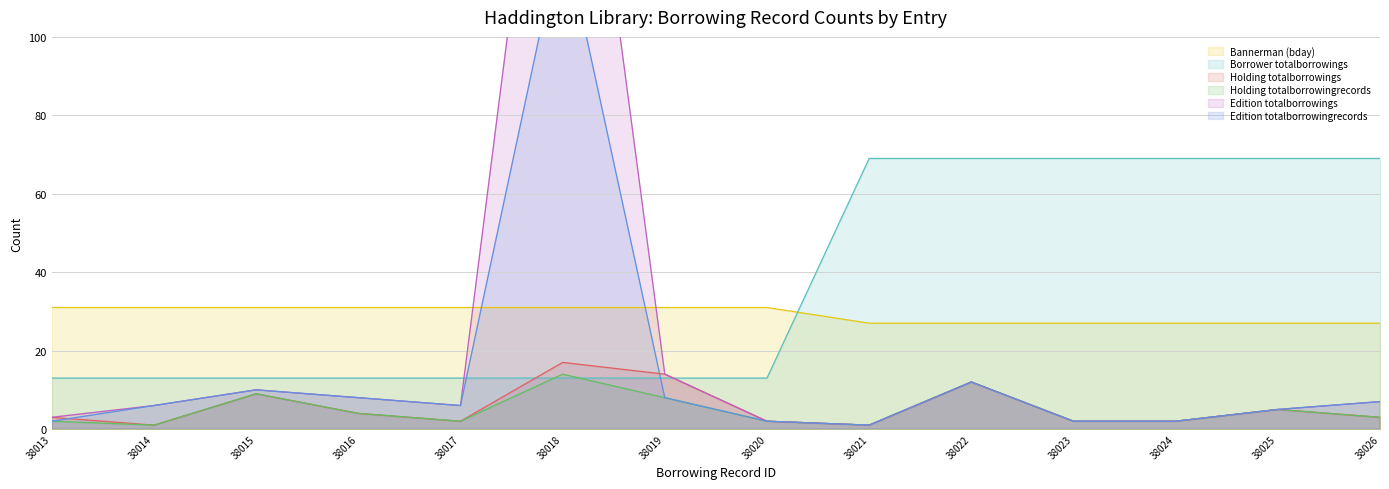

How many Bannerman (bday) values are between 27 and 31?

14